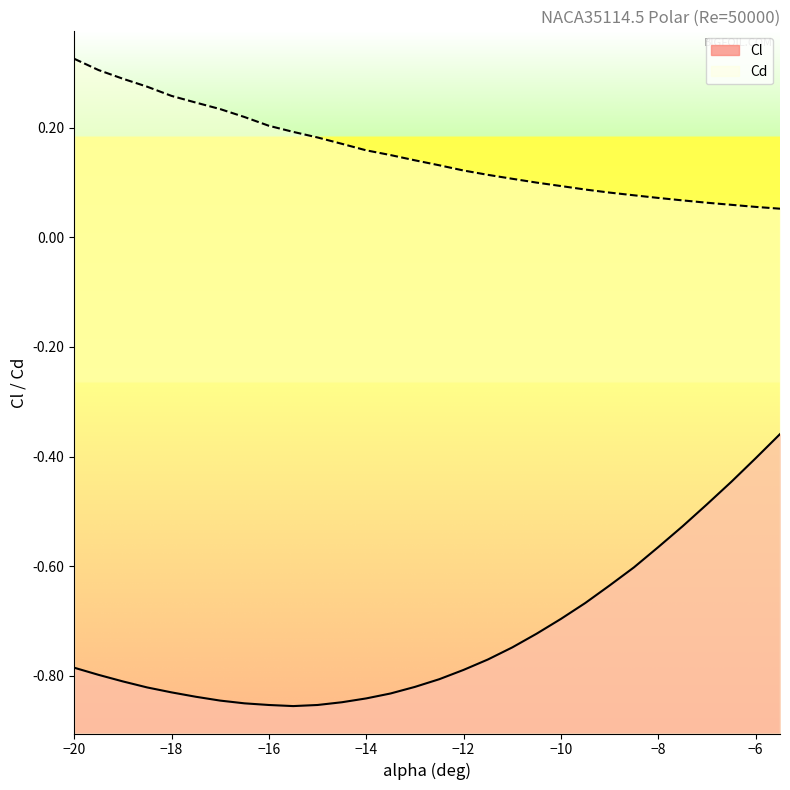

How many lines are shown in the chart?

2